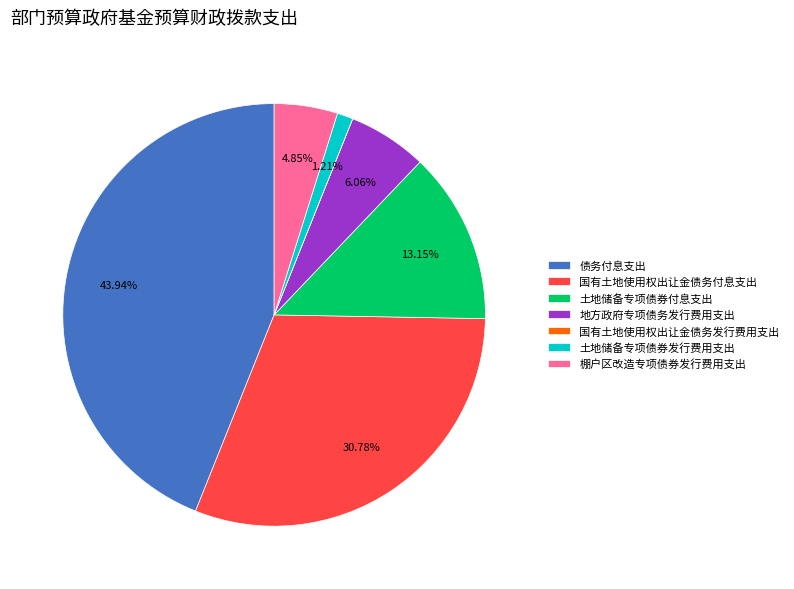

To the nearest percent, what is the difference between the 地方政府专项债务发行费用支出 and 棚户区改造专项债券发行费用支出 slice percentages?

1%